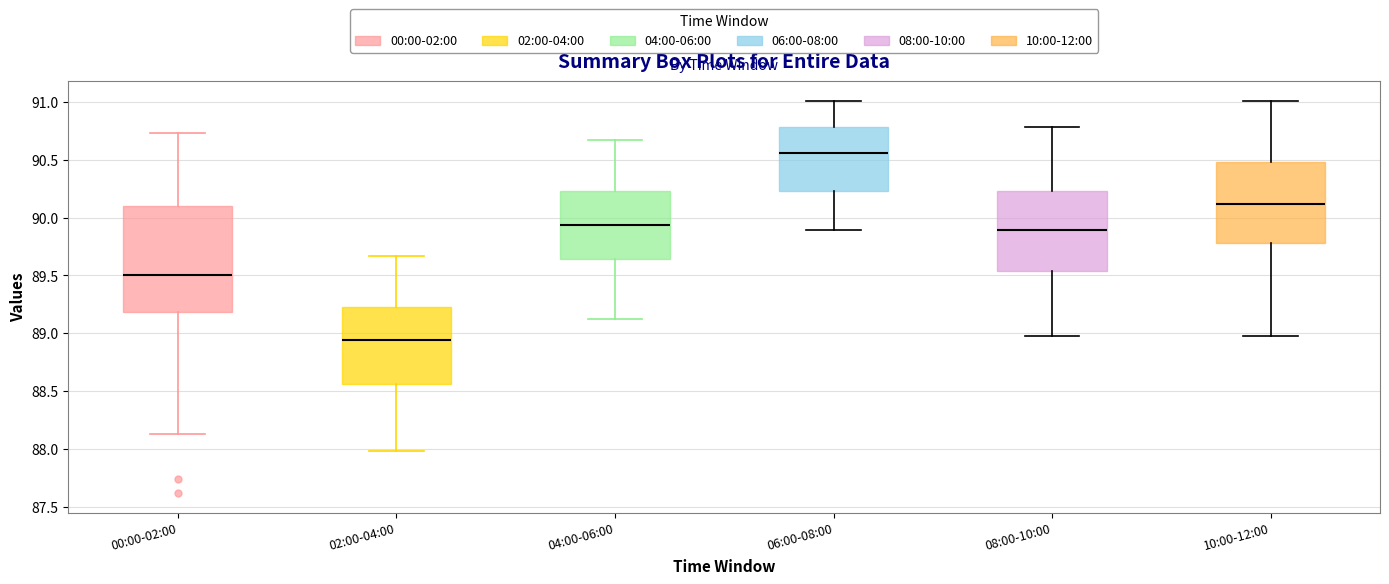

Reading left to right, read every box against the y-axis: the position of its median line, the range the box covers, and the ends of its whiskers. The values are not printed on the chart, so give them approximately, as read against the axis.

00:00-02:00: median 89.50, box 89.20 to 90.10, whiskers 88.15 to 90.75
02:00-04:00: median 88.95, box 88.55 to 89.25, whiskers 88.00 to 89.65
04:00-06:00: median 89.95, box 89.65 to 90.25, whiskers 89.10 to 90.65
06:00-08:00: median 90.55, box 90.25 to 90.80, whiskers 89.90 to 91.00
08:00-10:00: median 89.90, box 89.55 to 90.25, whiskers 89.00 to 90.80
10:00-12:00: median 90.10, box 89.80 to 90.50, whiskers 89.00 to 91.00